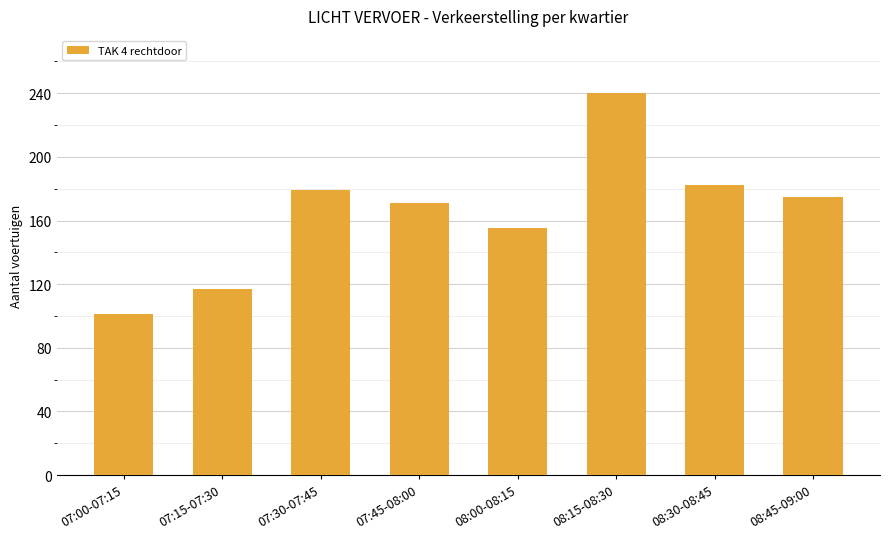

Rank the categories by value from highest to lowest.

08:15-08:30, 08:30-08:45, 07:30-07:45, 08:45-09:00, 07:45-08:00, 08:00-08:15, 07:15-07:30, 07:00-07:15